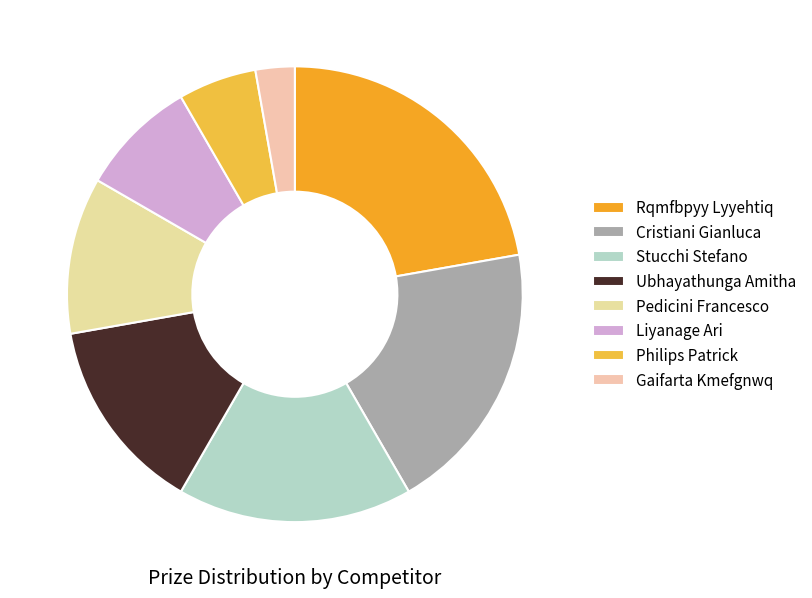

How many segments does this pie chart have?

8